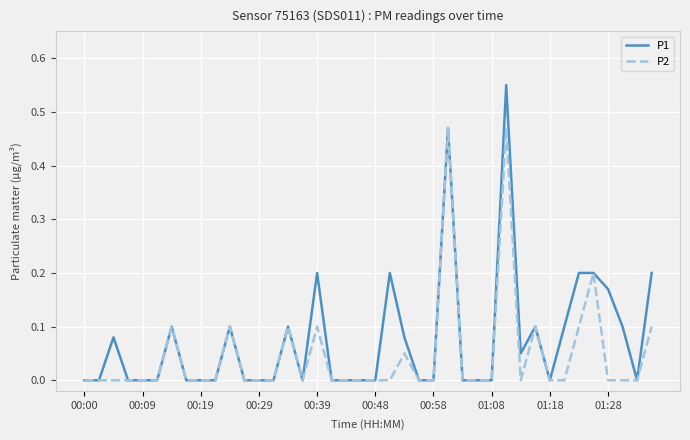

List the series in order of their peak value, highest first.

P1, P2